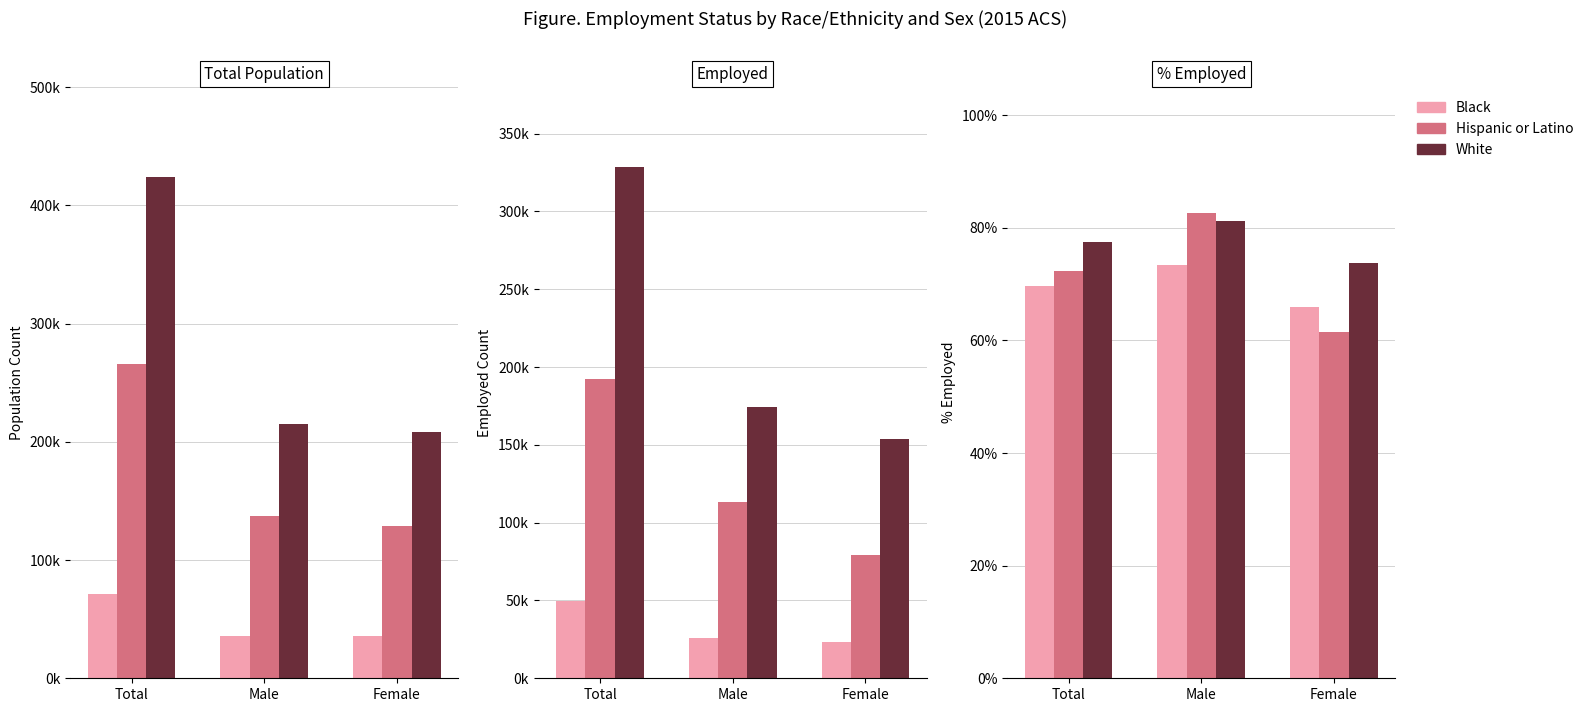

At how many categories does at least one series exceed 0?

3